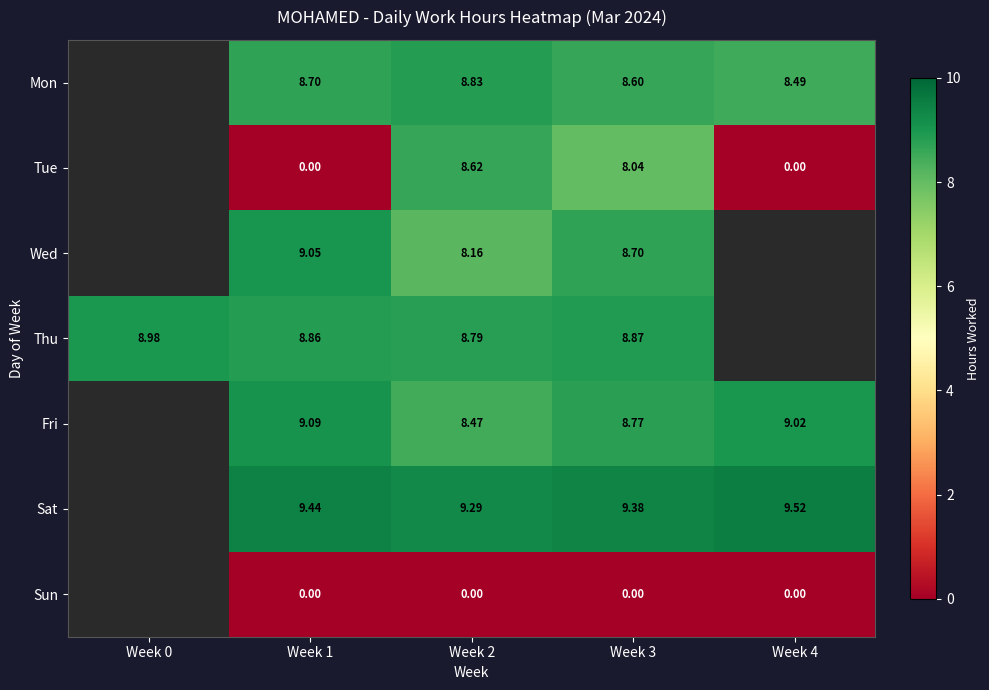

Which label corresponds to the largest value in the chart?

Week 4